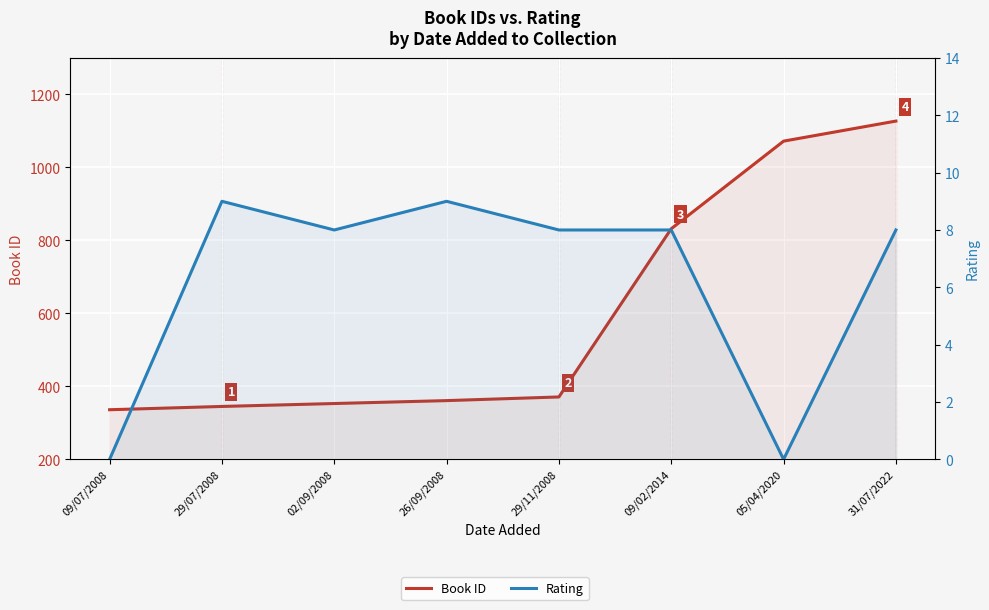

Which series has the widest spread of values?

Book ID